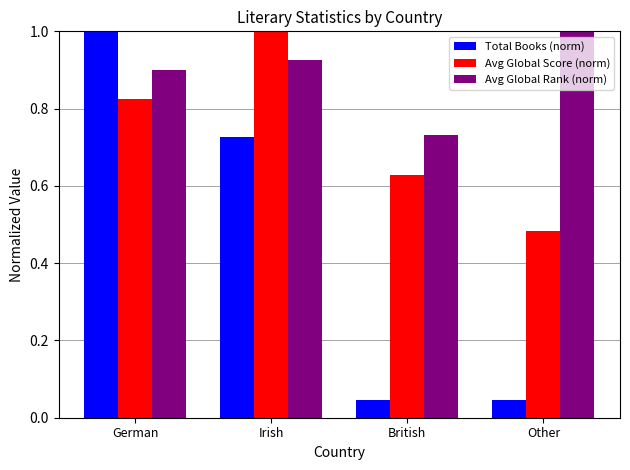

Is the value of Total Books (norm) at German greater than the value of Avg Global Score (norm) at British?

Yes